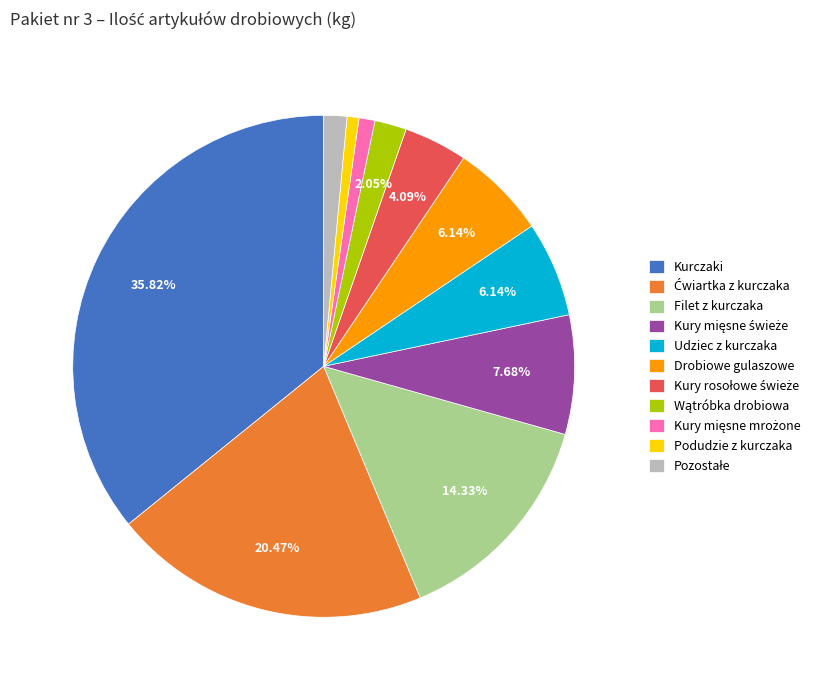

Which has a higher value, Filet z kurczaka or Kurczaki?

Kurczaki